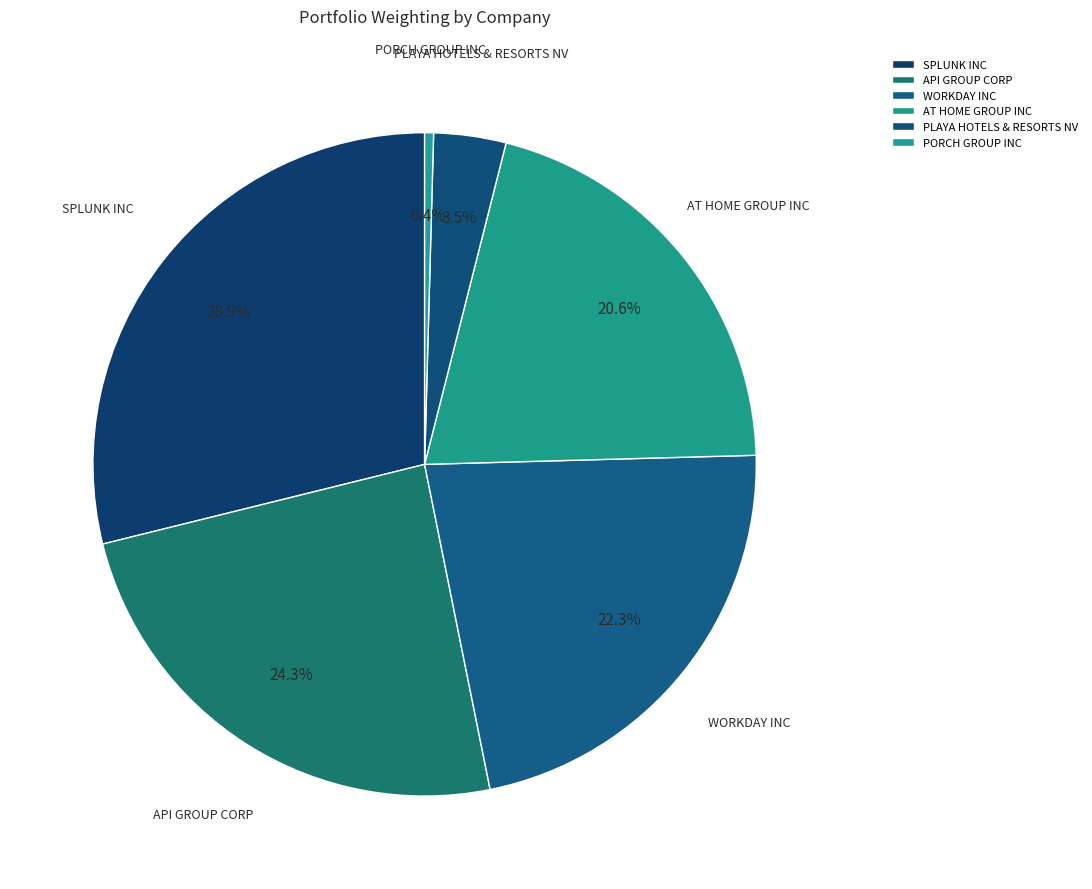

Which slice is the smallest?

PORCH GROUP INC